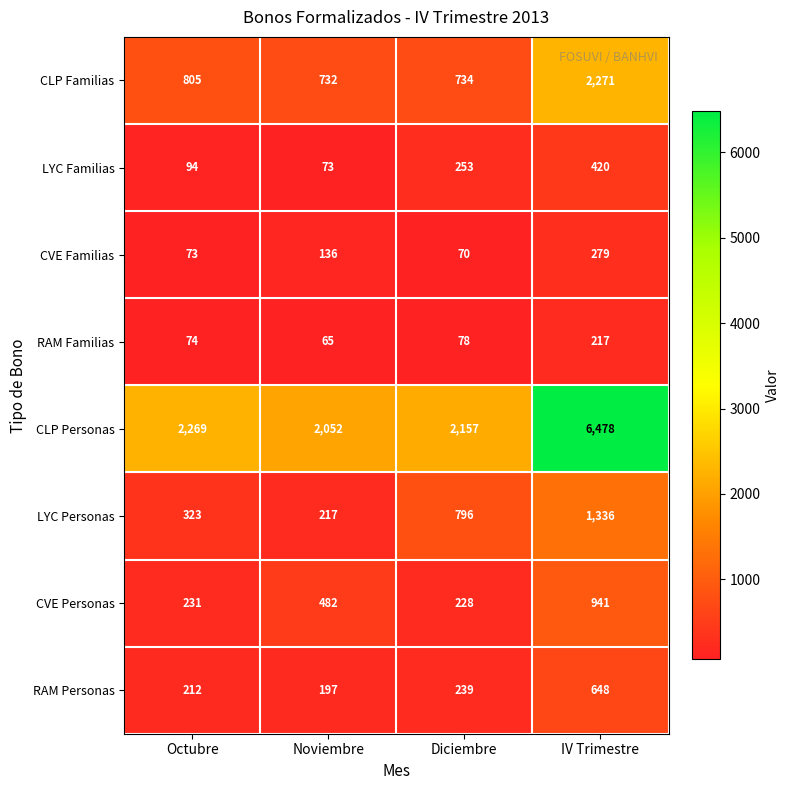

What value does the RAM Personas series have at Noviembre, to the nearest 50?

200